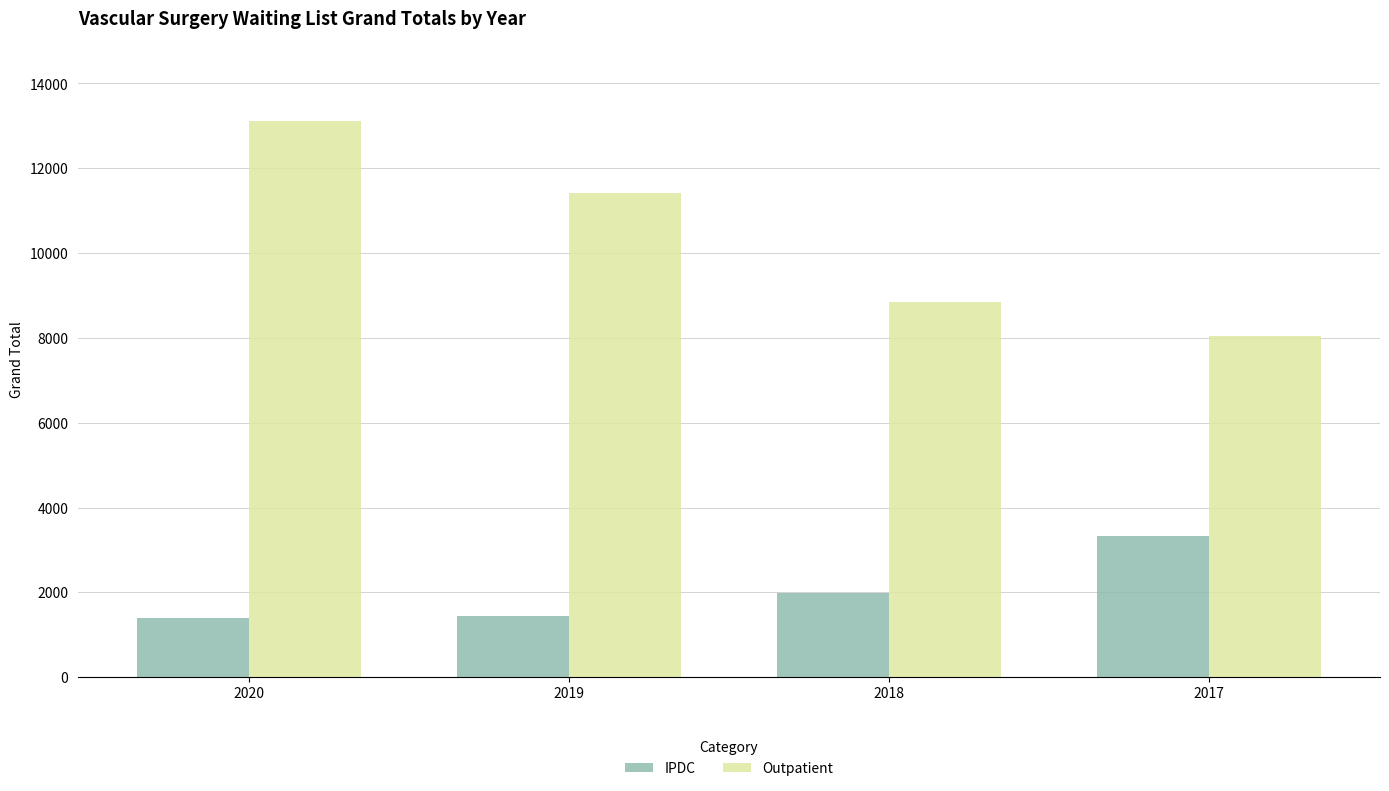

What is the difference between the maximum and minimum values in the Outpatient series?

5077